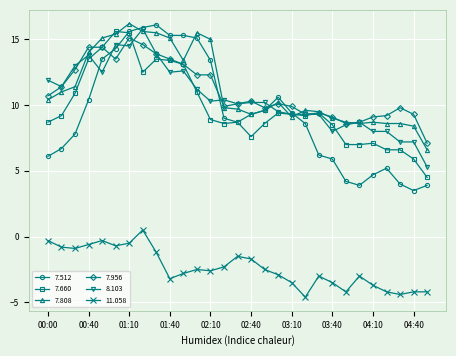

Which series has the largest total across all categories?

7.808